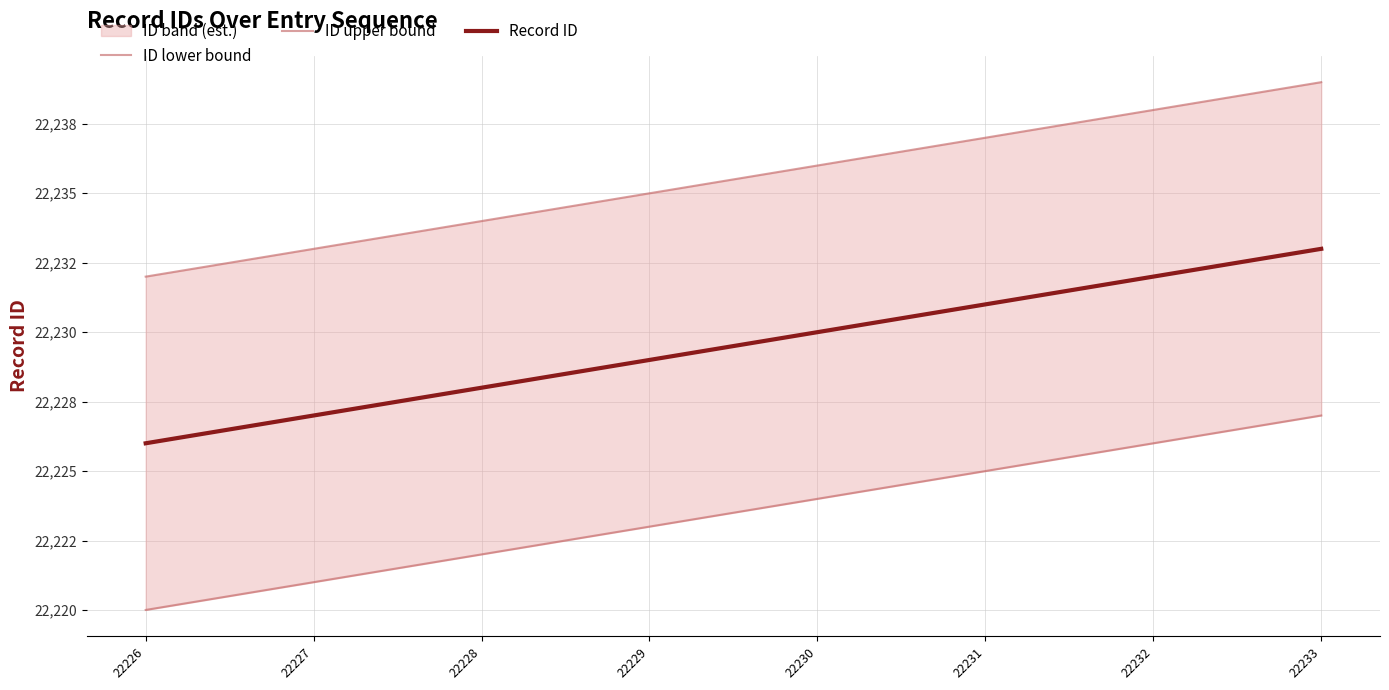

What is the sum of the Record ID values at 22226 and 22233?

44459